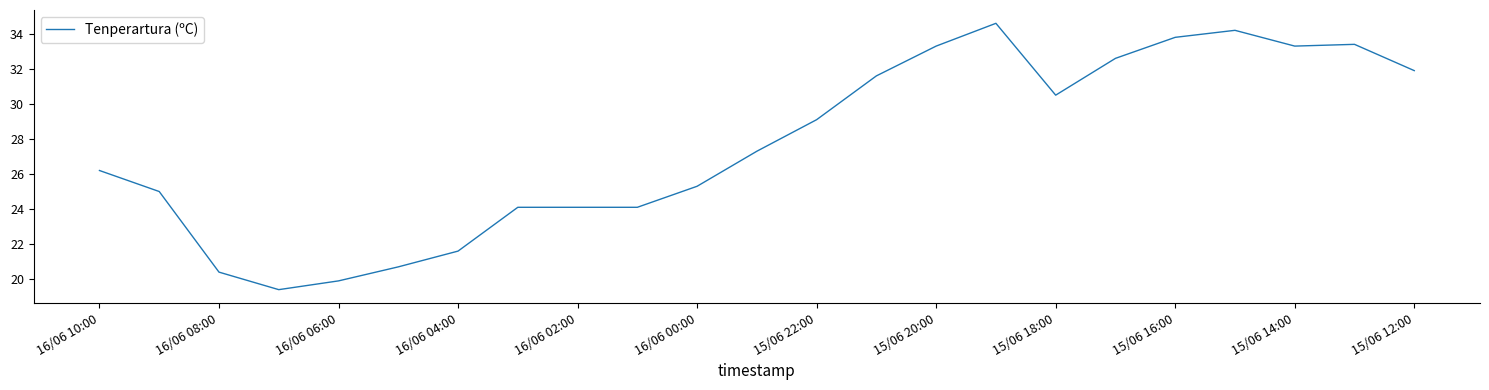

Count the number of values greater than 27.

12